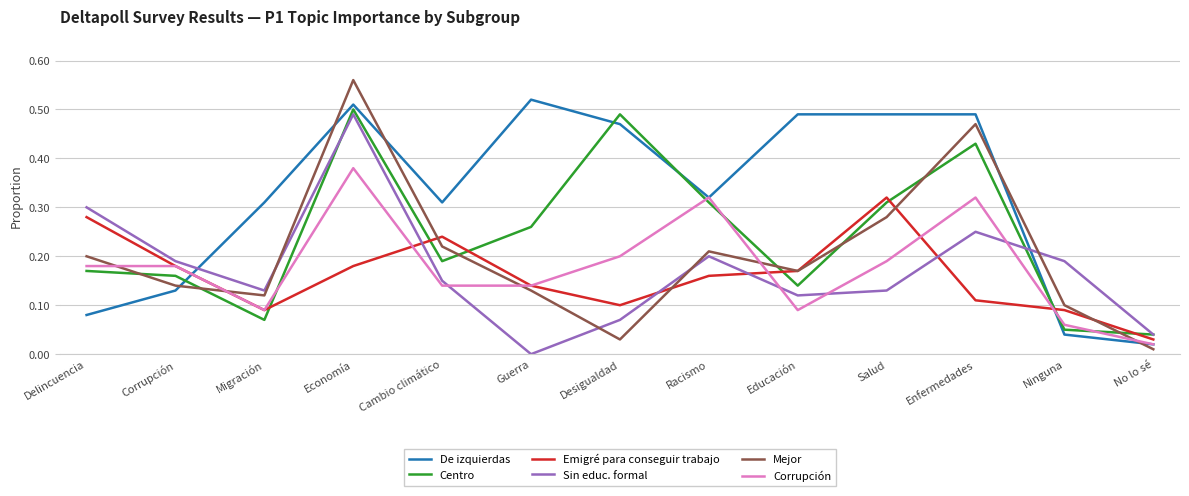

Which series has the widest spread of values?

Mejor